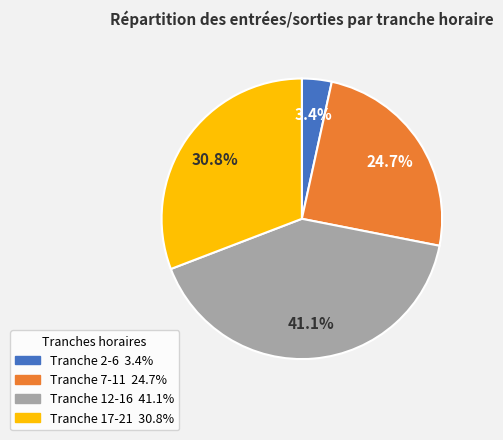

Is there a majority slice in this chart?

No